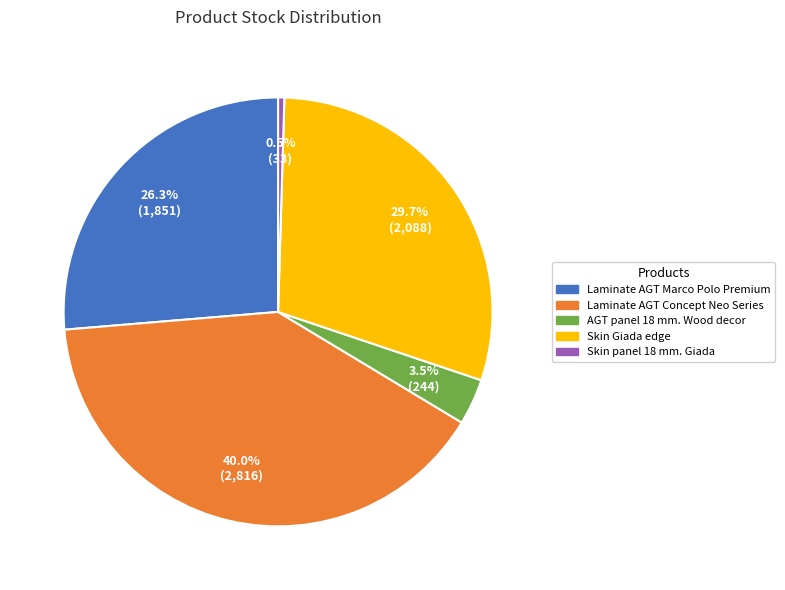

Rank the categories by value from highest to lowest.

Laminate AGT Concept Neo Series, Skin Giada edge, Laminate AGT Marco Polo Premium, AGT panel 18 mm. Wood decor, Skin panel 18 mm. Giada